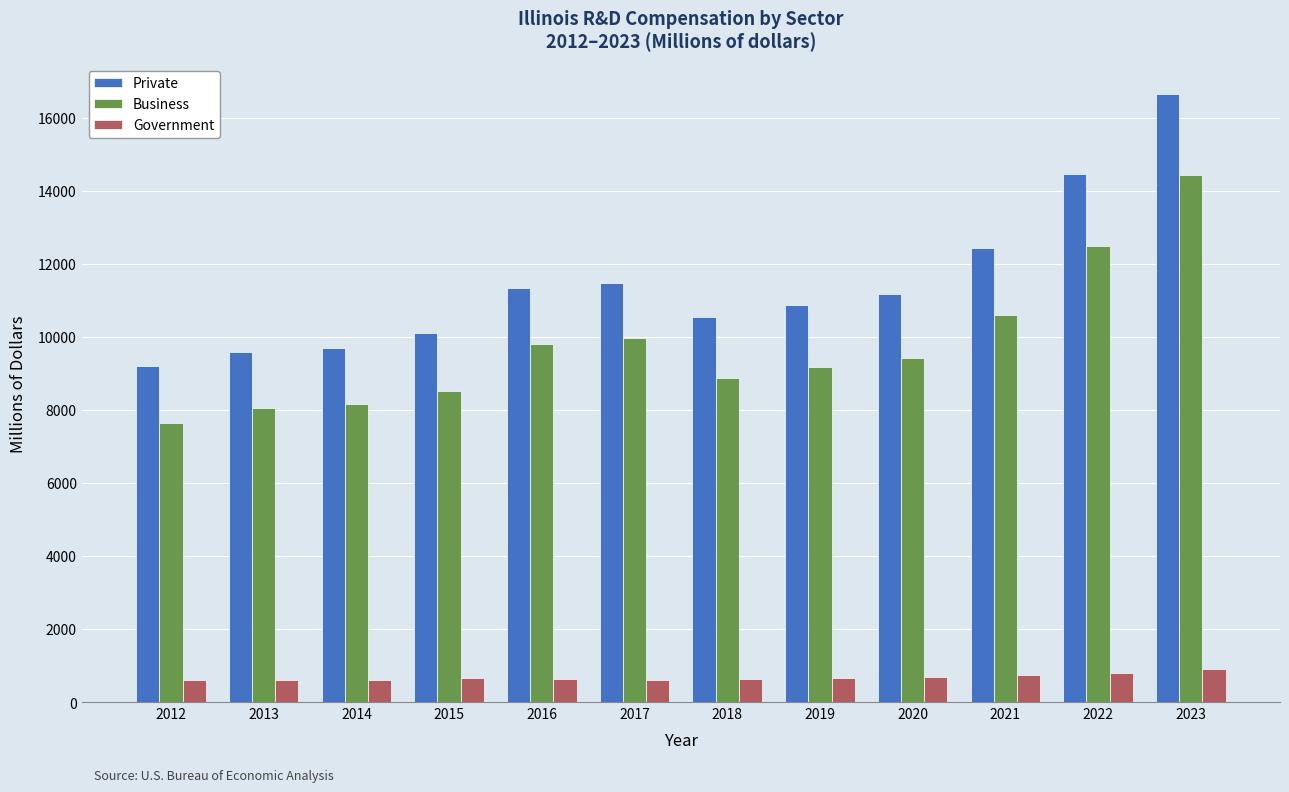

What is the difference between the highest and lowest values at 2022?

13651.1